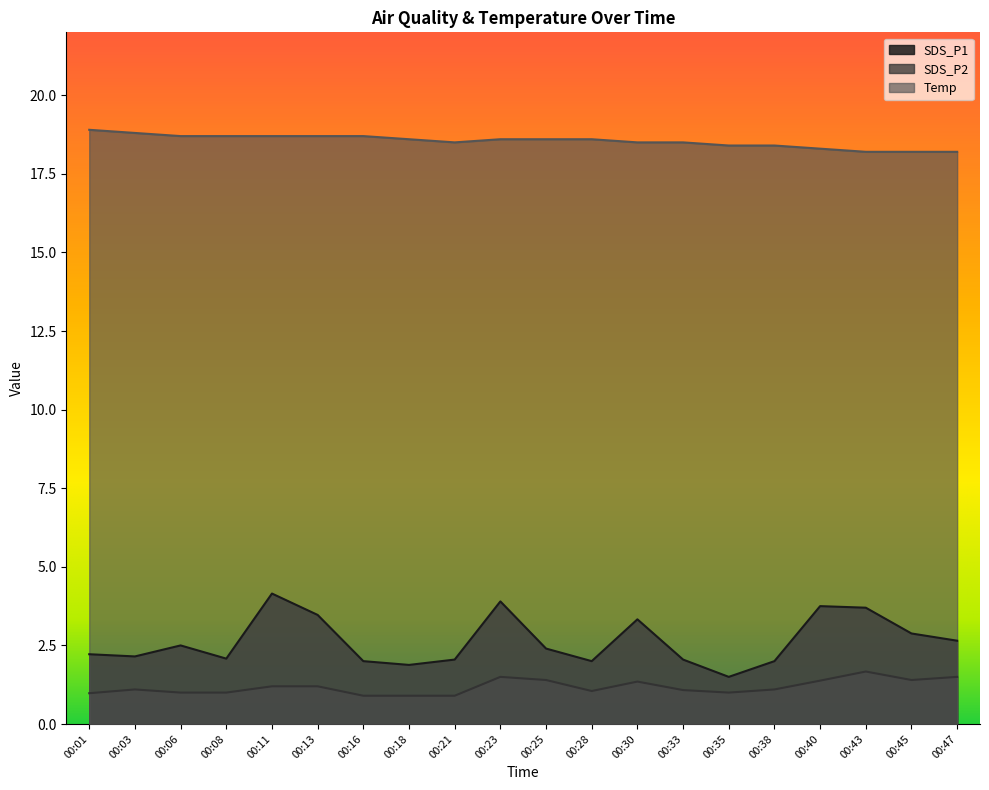

Which has a higher value, 00:23 or 00:45?

00:23